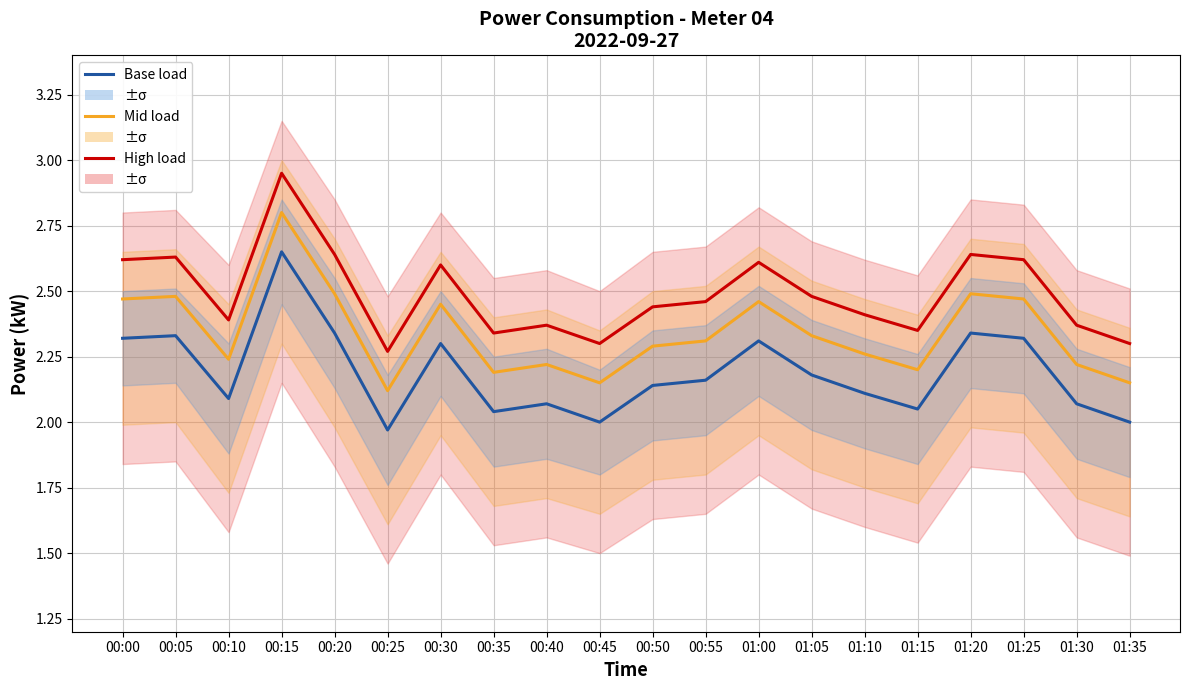

The value of High load at 00:55 is 2.5. True or false?

True